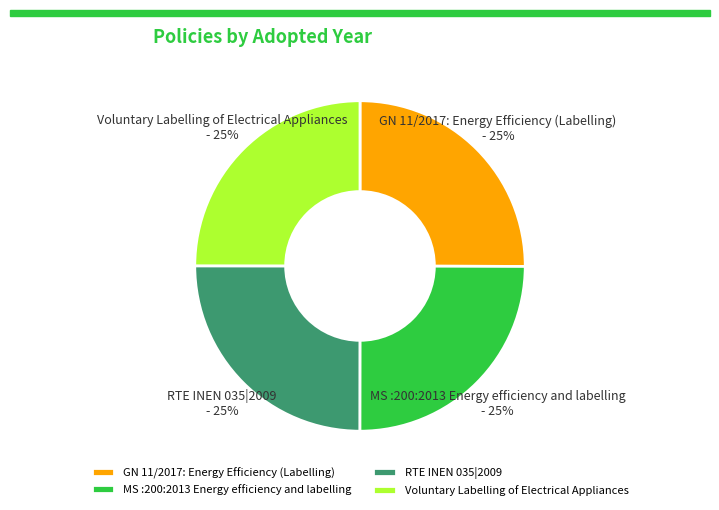

To the nearest percent, what percentage of the pie is Voluntary Labelling of Electrical Appliances?

25%